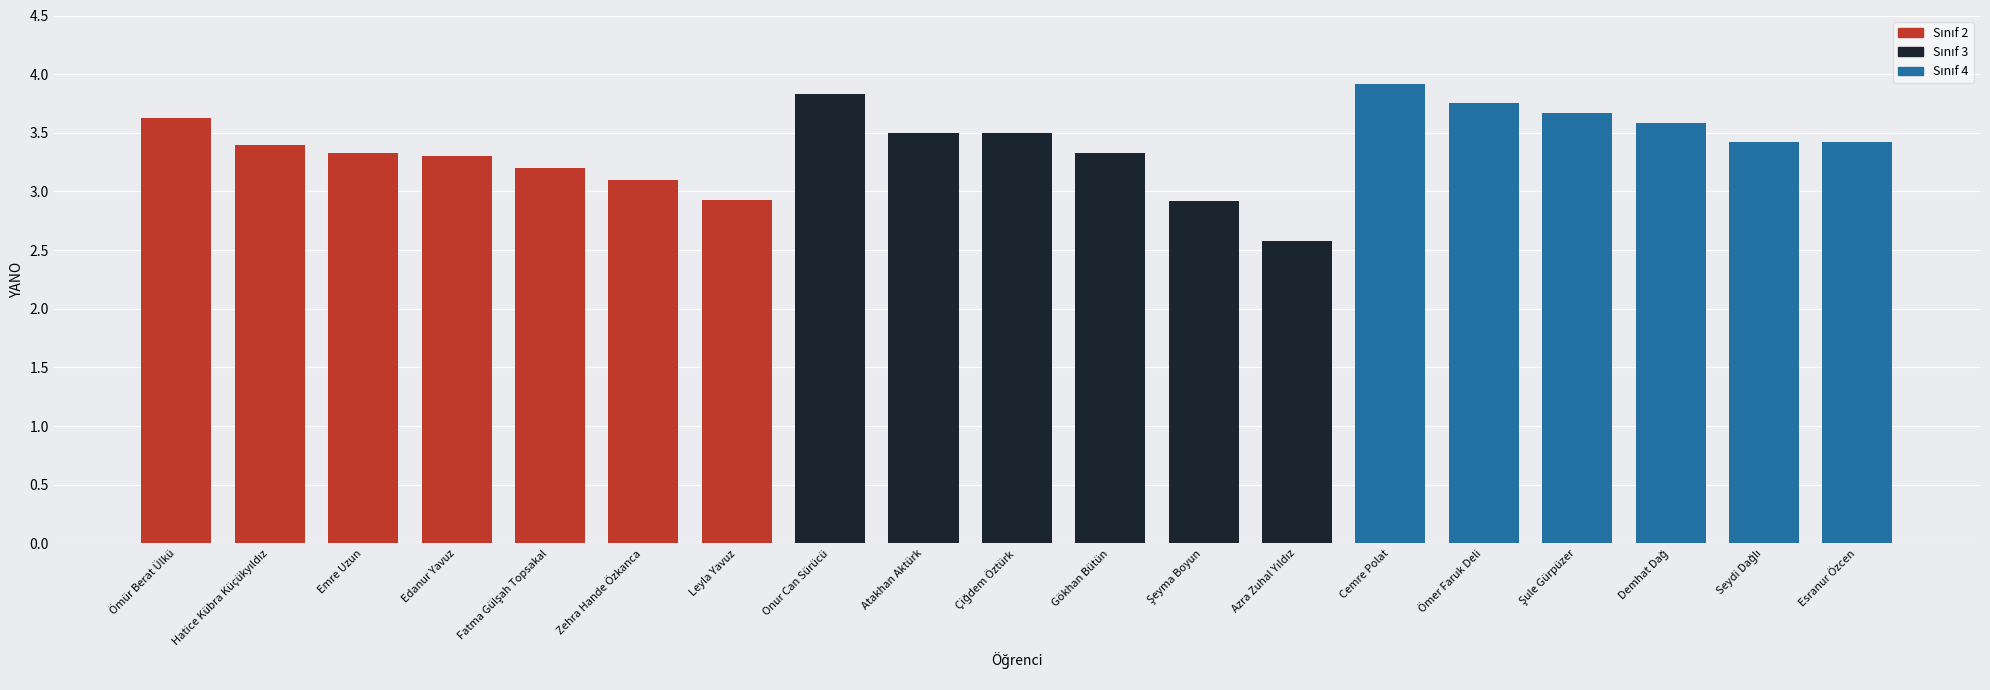

How many bars are there in total?

19